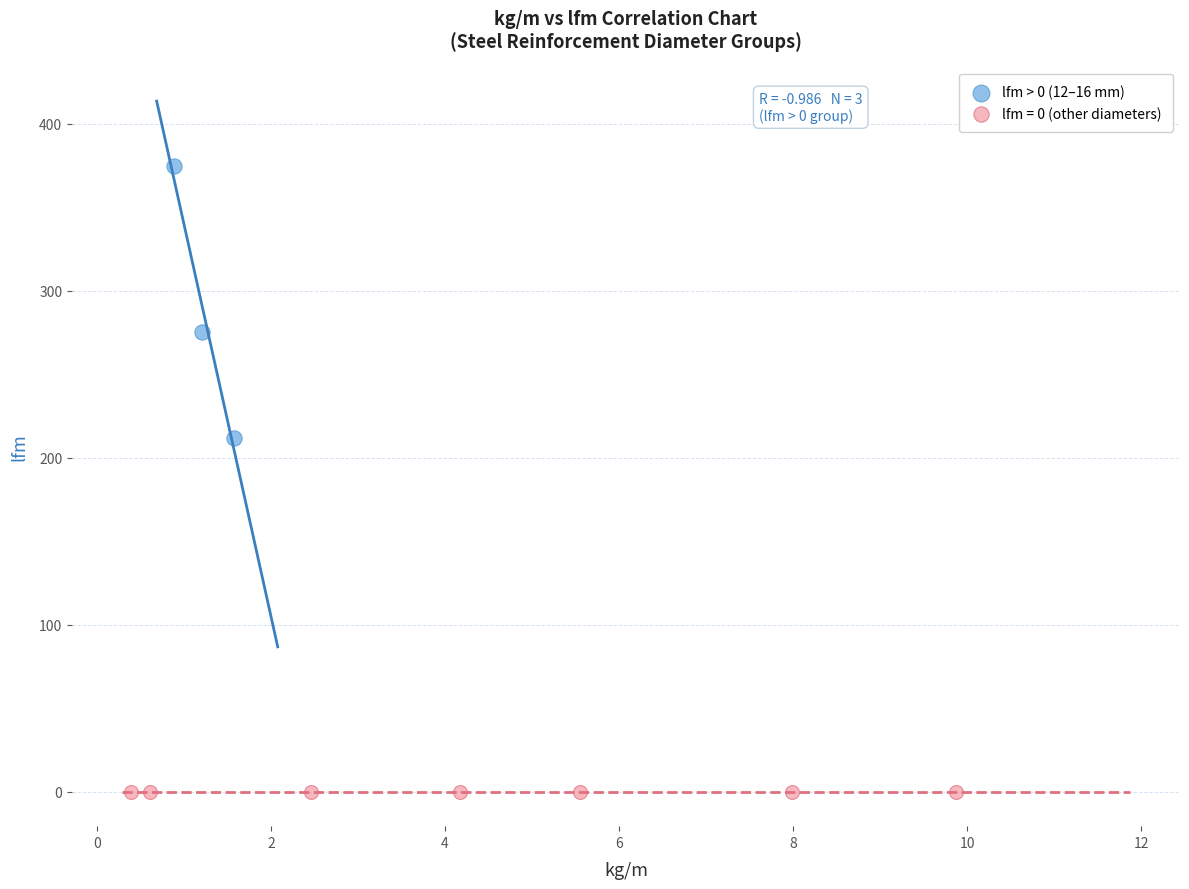

Which series reaches the maximum Y coordinate?

lfm > 0 (12–16 mm)